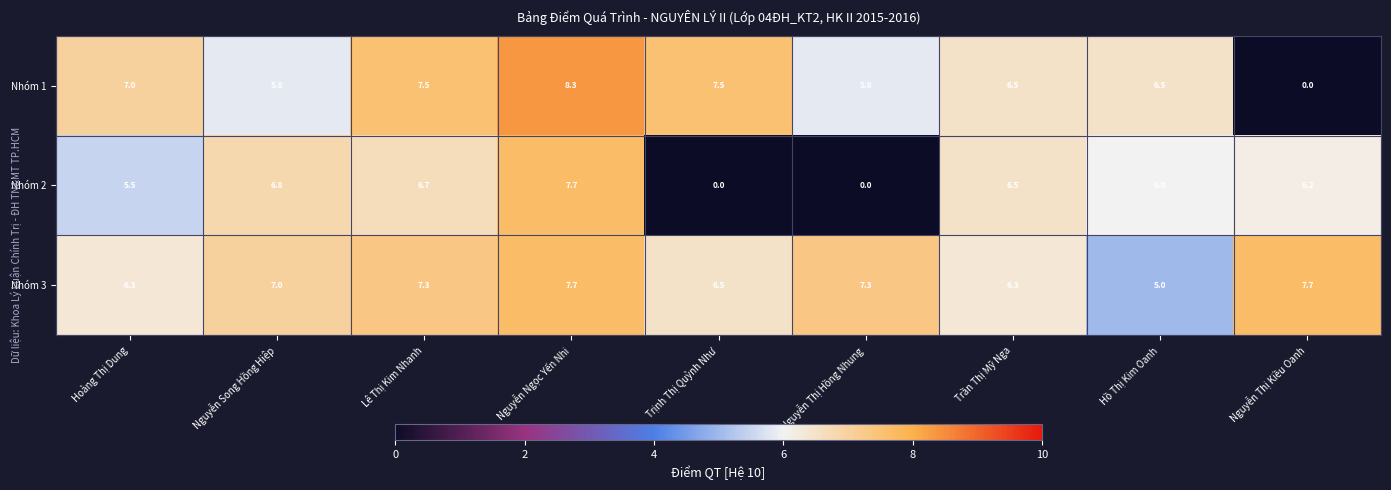

How many Nhóm 3 values are between 6 and 7?

4